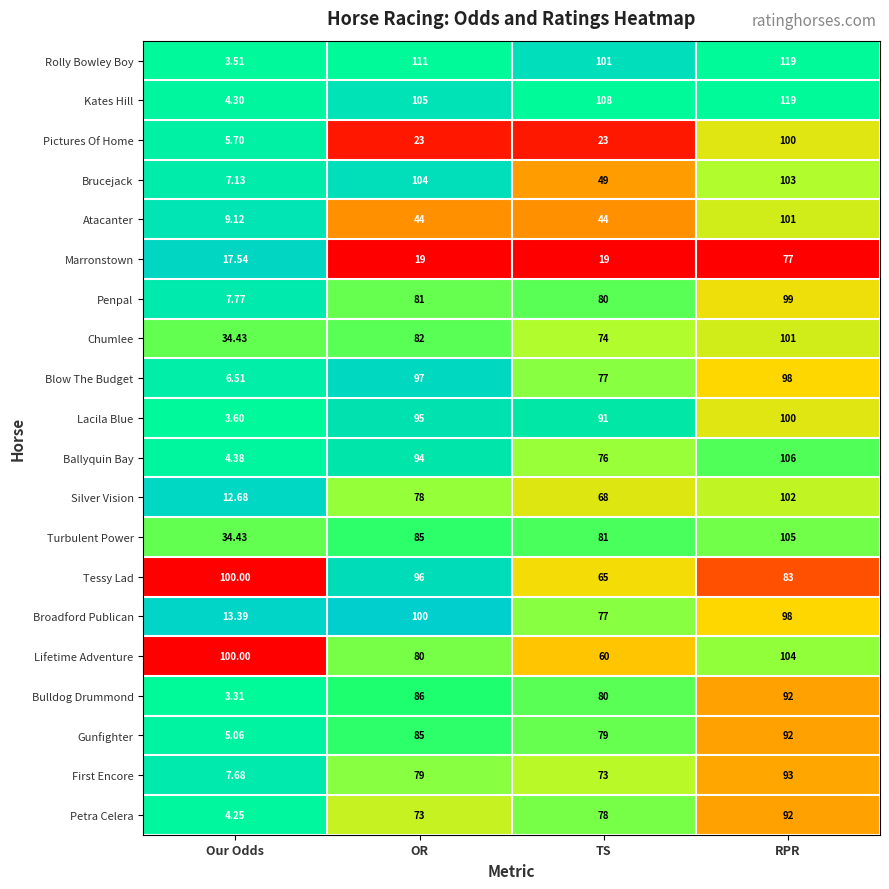

Where is Ballyquin Bay nearest to the value 55?

TS